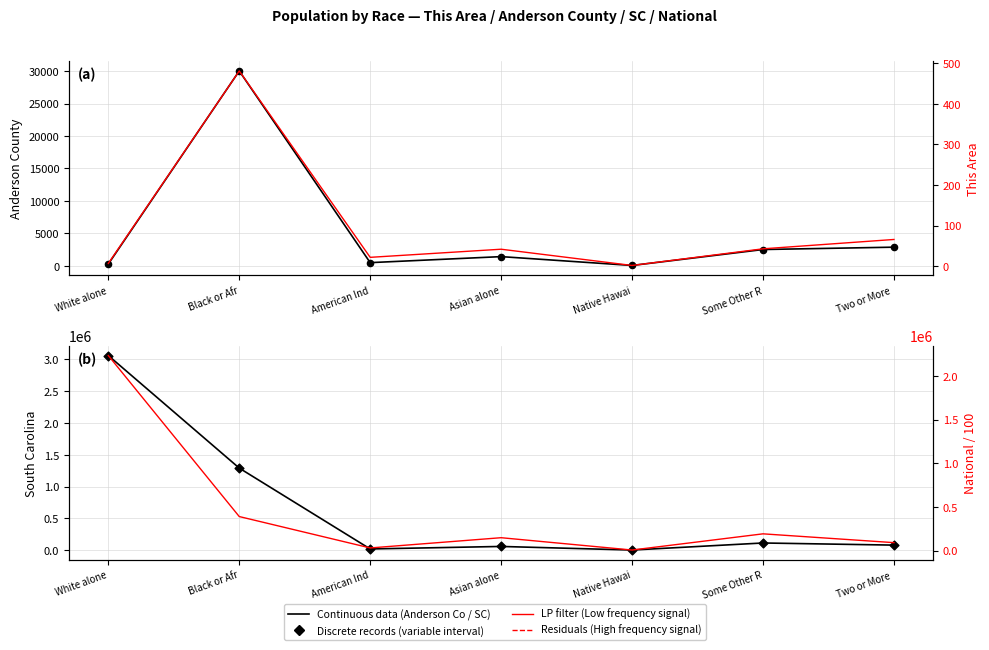

Which series has the largest total across all categories?

South Carolina (Continuous data)